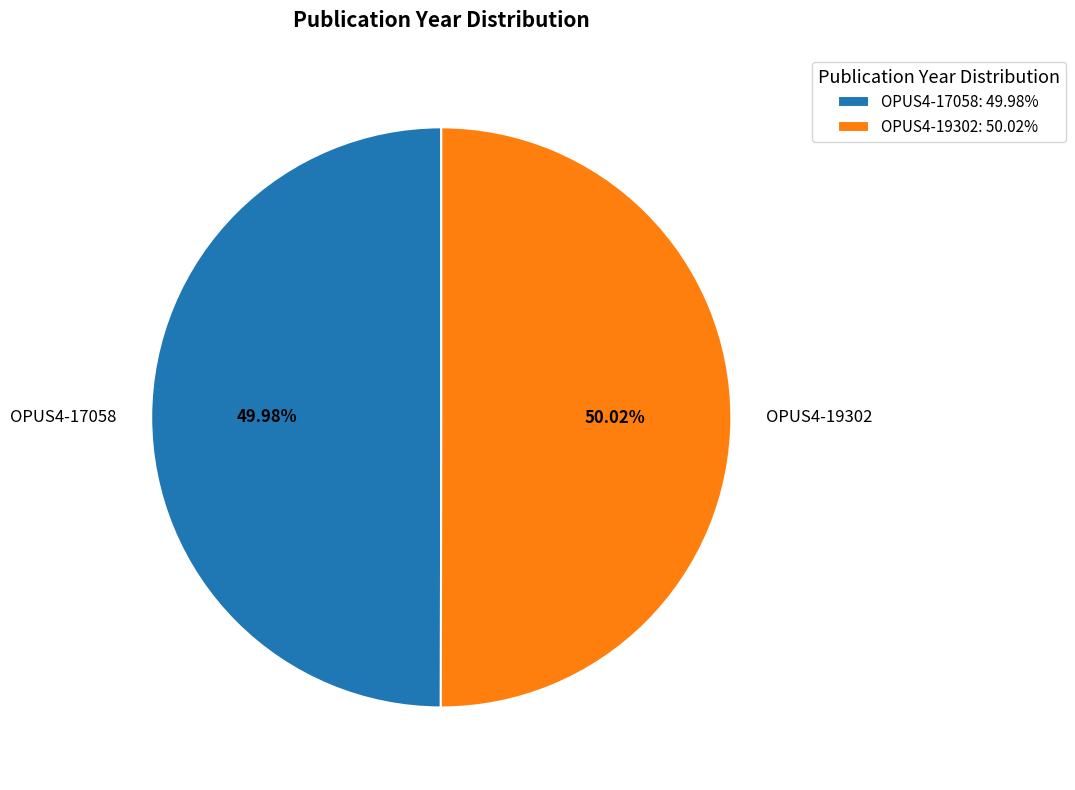

Count the number of slices in the pie.

2